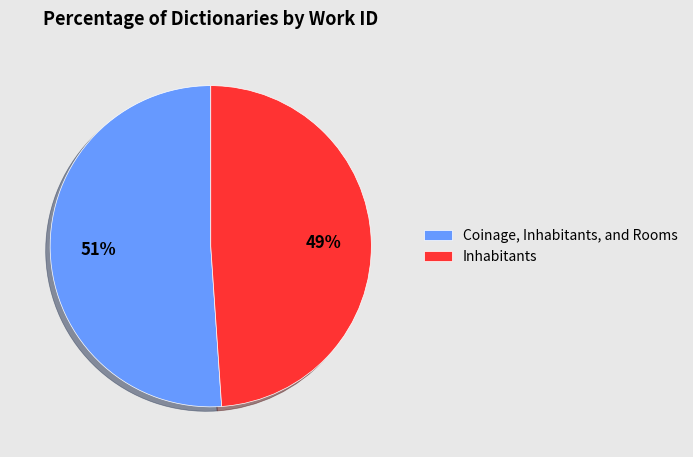

Combined, do Inhabitants and Coinage, Inhabitants, and Rooms account for over 50%?

Yes